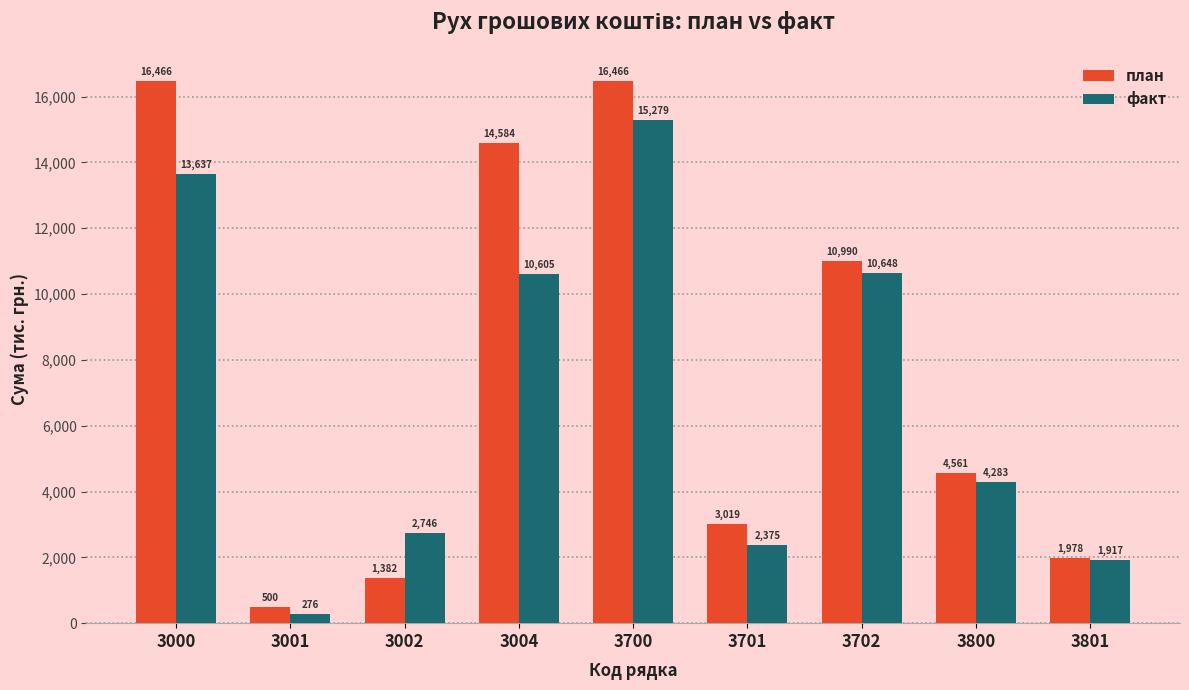

Where does the факт series first go above 4282?

3000